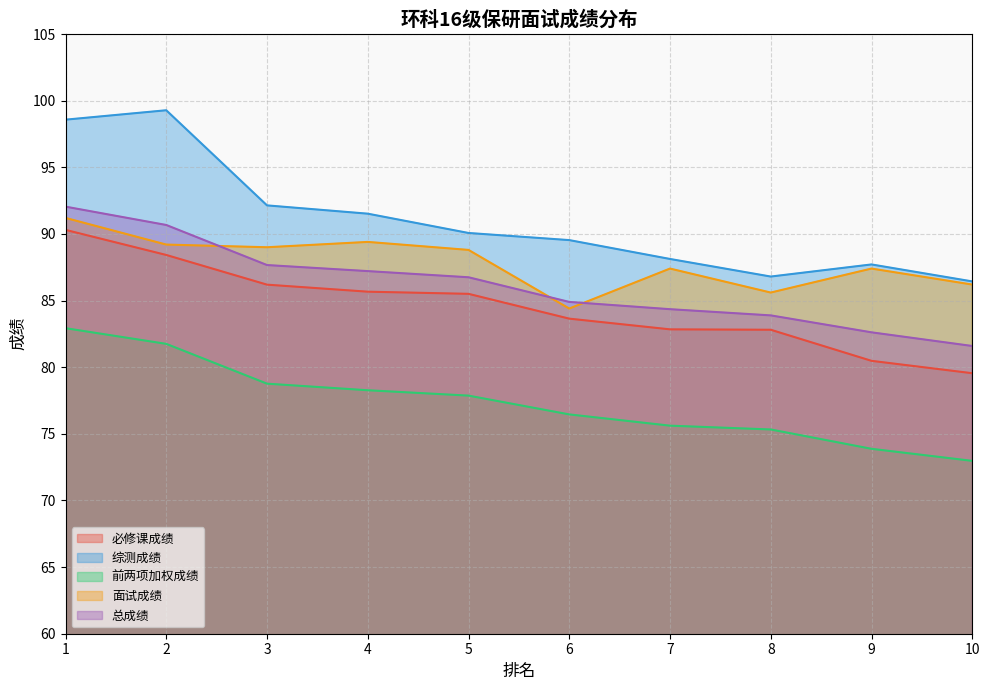

True or false: 必修课成绩 and 面试成绩 intersect in this chart.

False